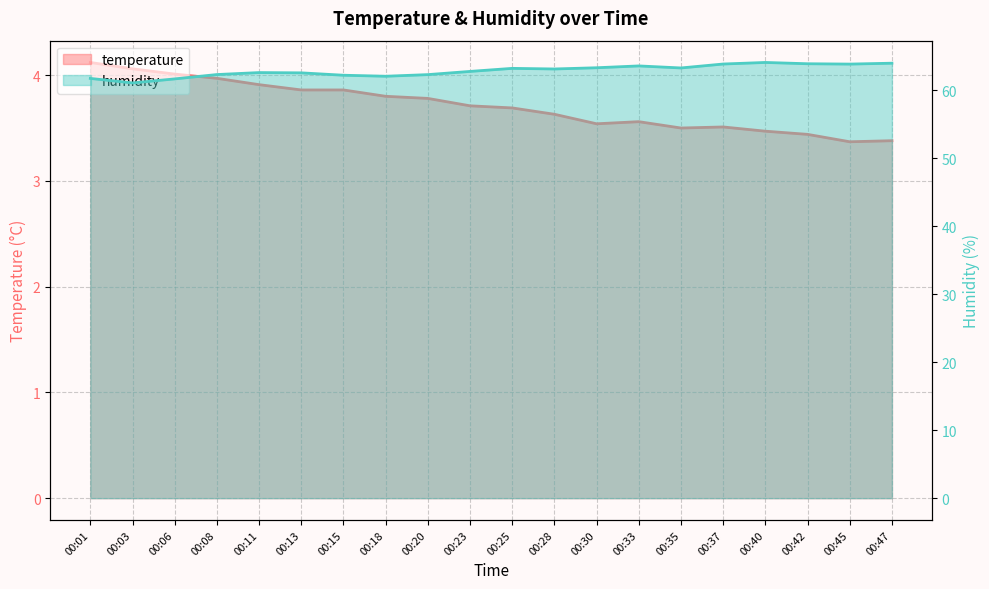

Which has a higher value, 00:35 or 00:13?

00:13